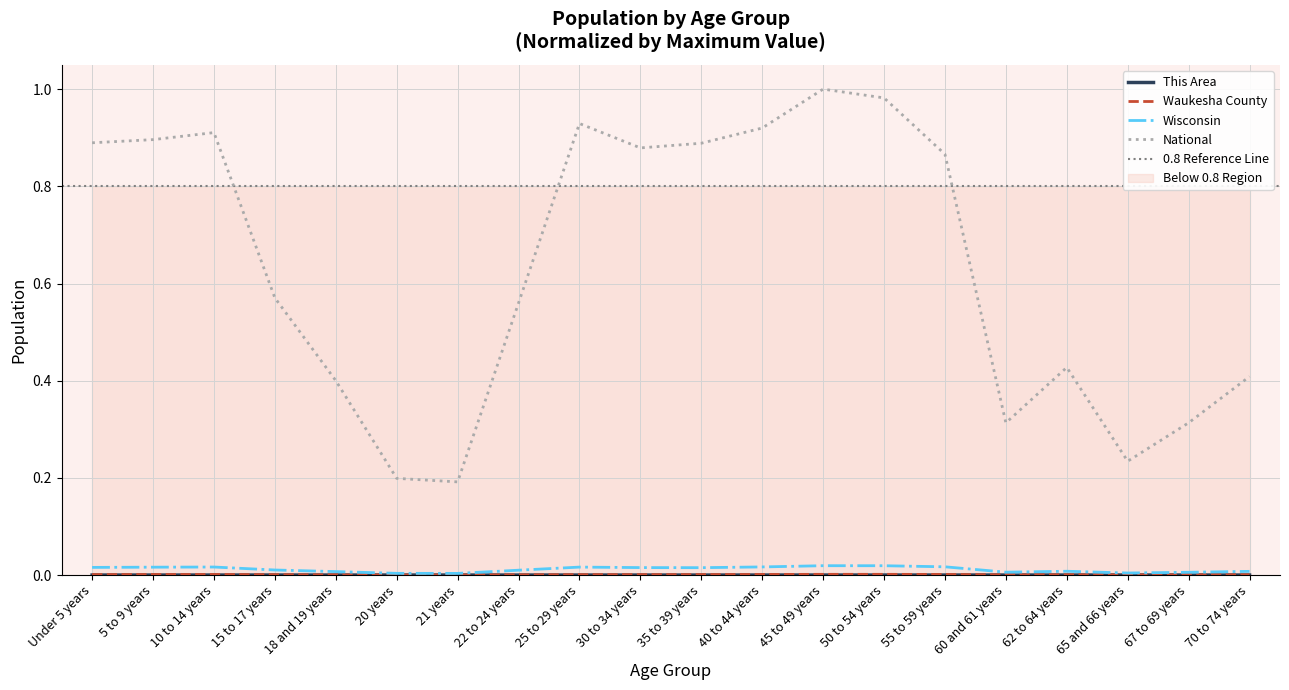

What is the greatest value displayed?

1.0